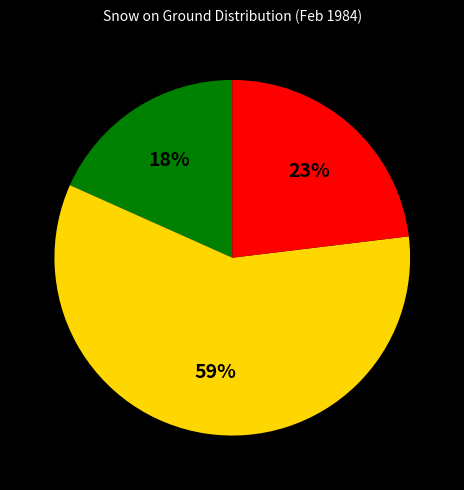

Does any single category account for the majority?

Yes